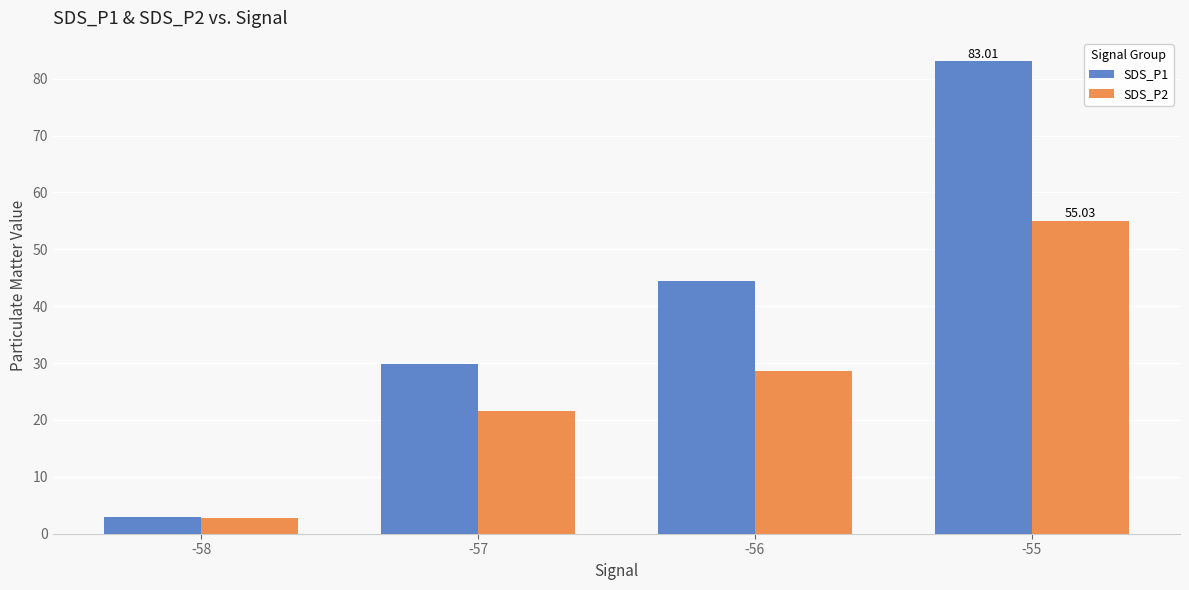

How many data points does each series have?

4